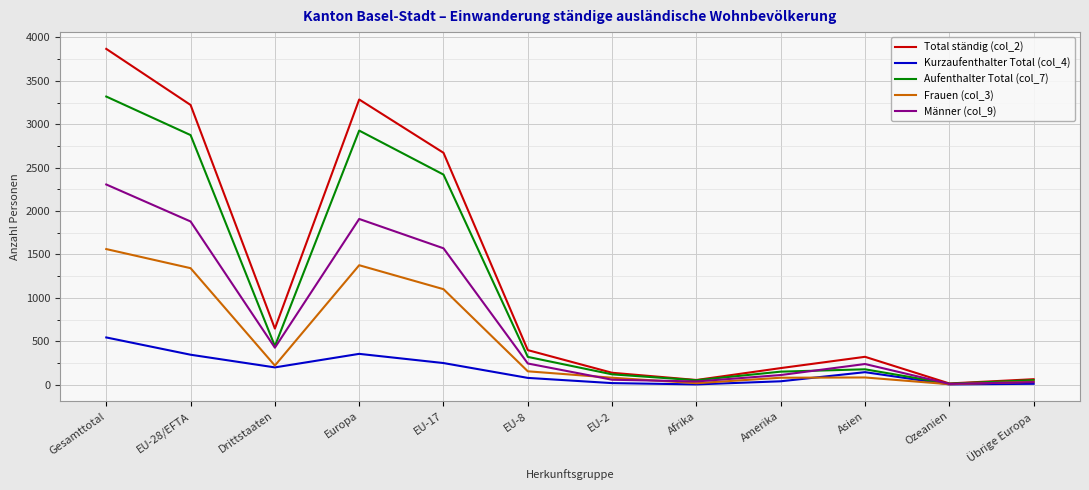

At which category does Total ständig (col_2) reach its first local valley?

Drittstaaten